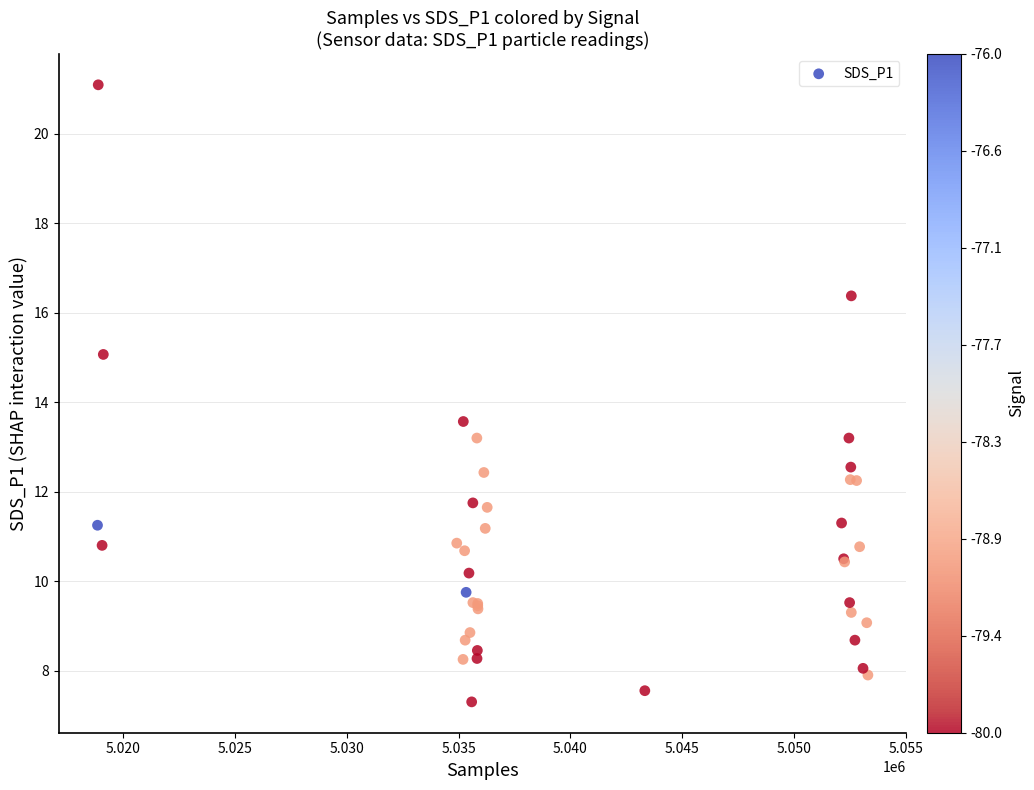

What Y value in the scatter plot is closest to 14?

13.6